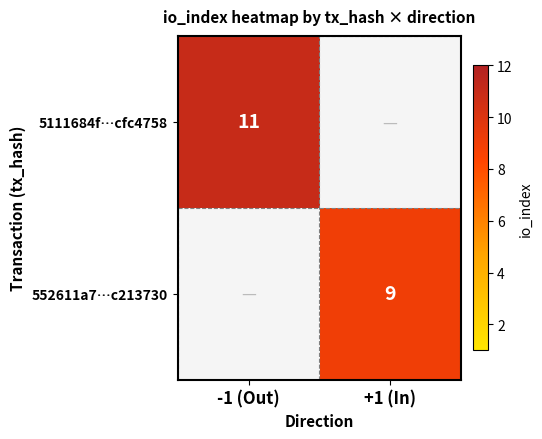

Is it true that 552611a7…c213730 equals 15 at +1 (In)?

False